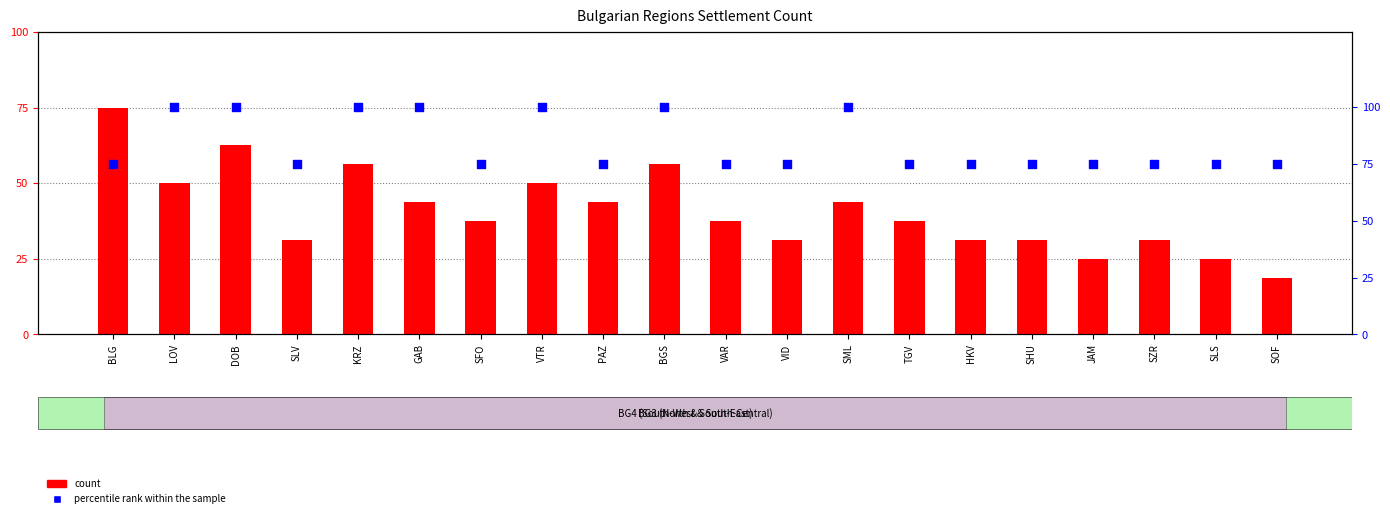

Which series has the largest total across all categories?

percentile rank within the sample